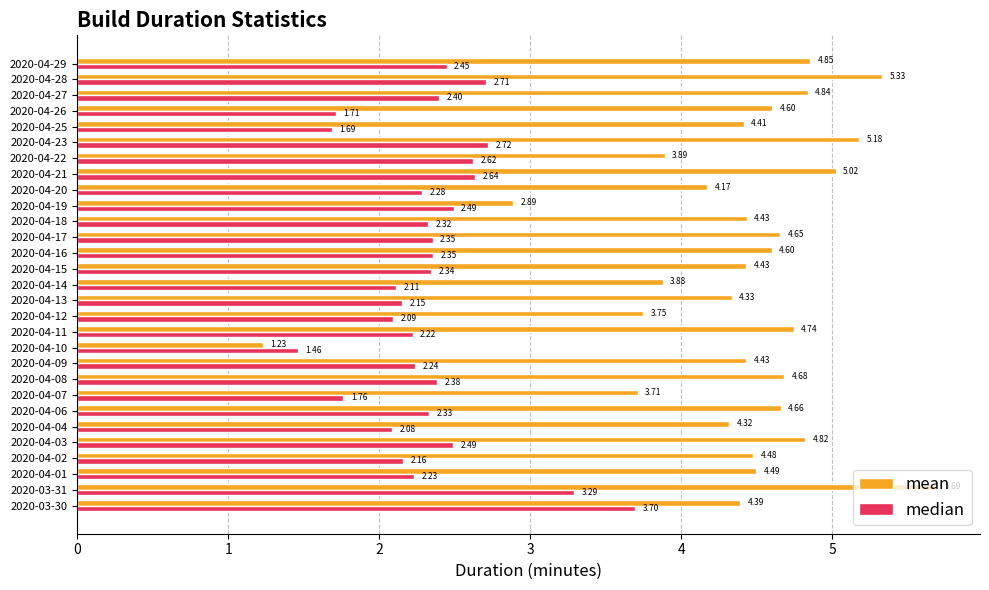

Rank the series by their average value, from highest to lowest.

mean, median